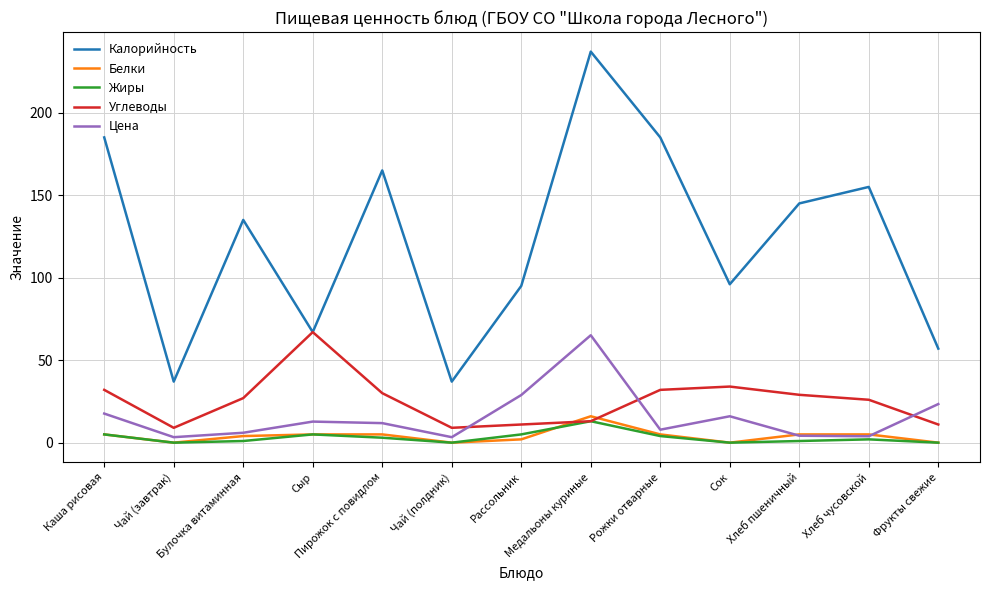

Which series has the widest spread of values?

Калорийность